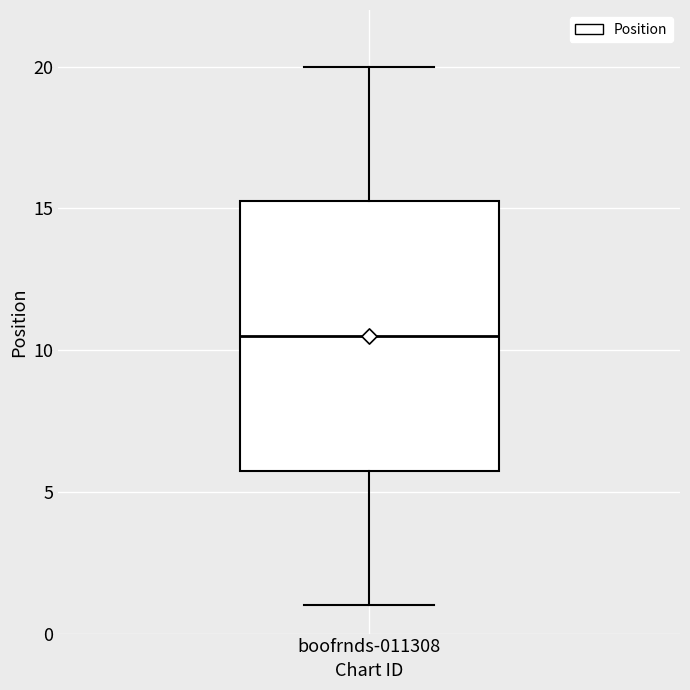

Read this box plot against the y-axis: the position of the median line, the range covered by the box, and the ends of both whiskers. The values are not printed on the chart, so give them approximately, as read against the axis.

median 10.5, box 6.0 to 15.5, whiskers 1.0 to 20.0